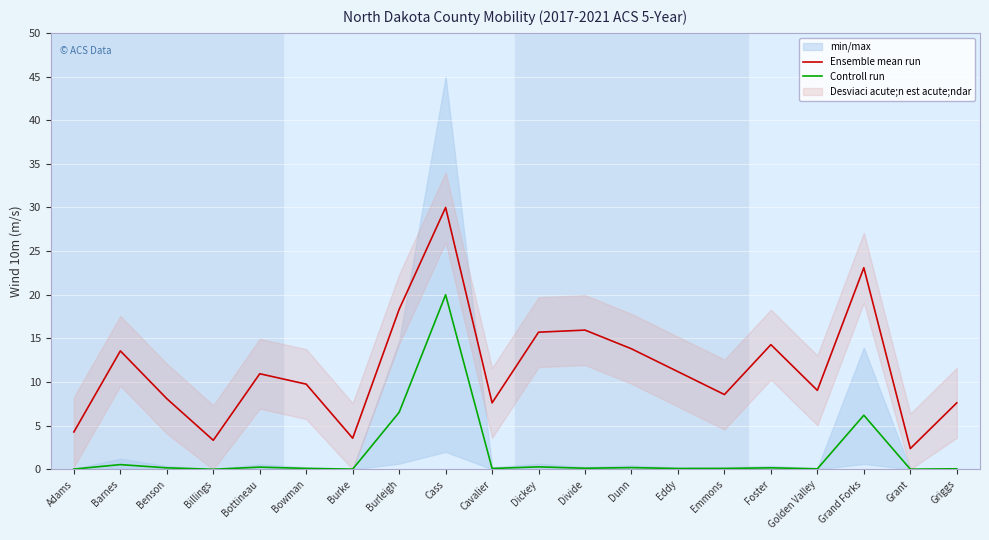

True or false: Ensemble mean run has more than 0 points higher than both neighbors.

True